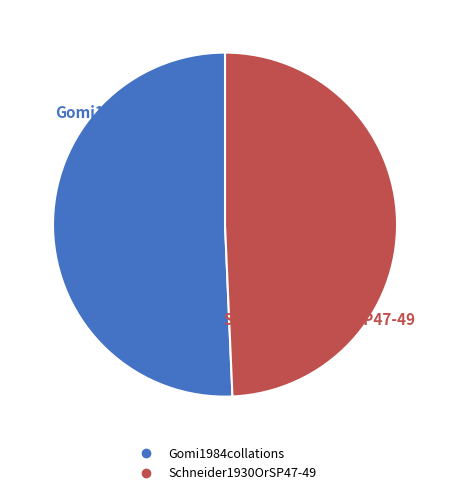

Is it true that Schneider1930OrSP47-49 is 49% of the pie?

True